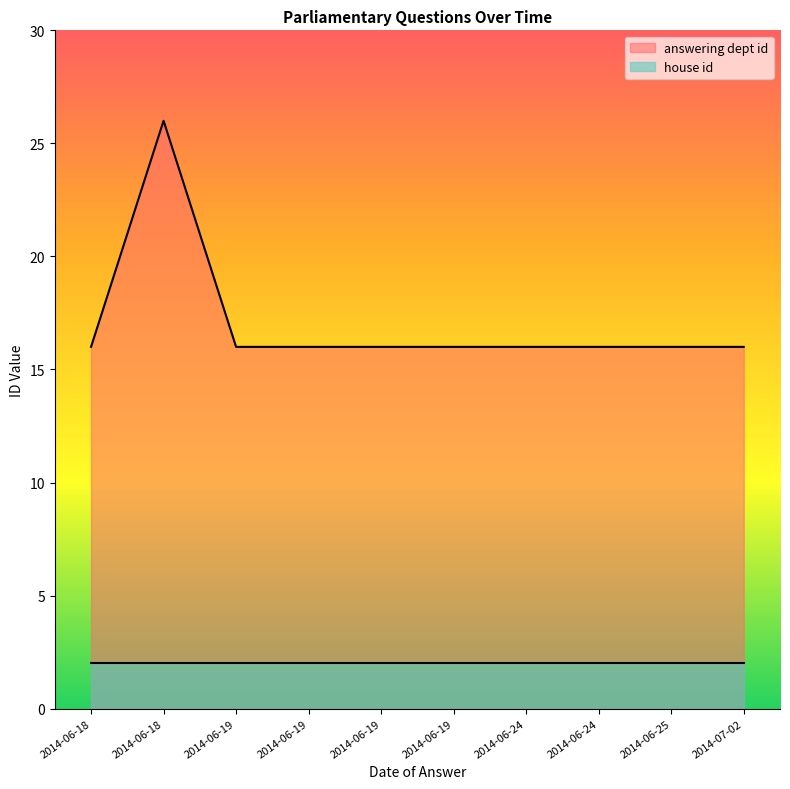

How many points are higher than both their immediate neighbors (excluding endpoints)?

1